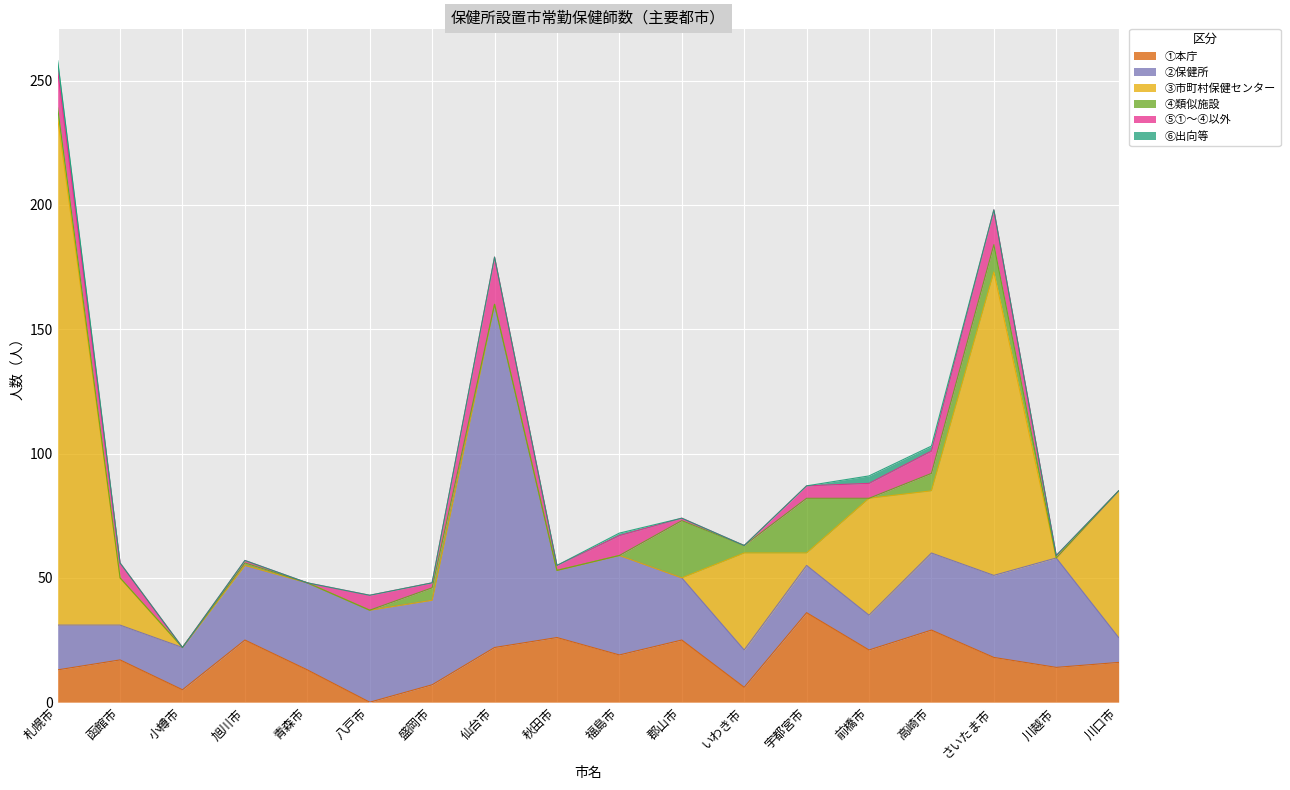

The value of ⑤①～④以外 at 小樽市 is 8. True or false?

False